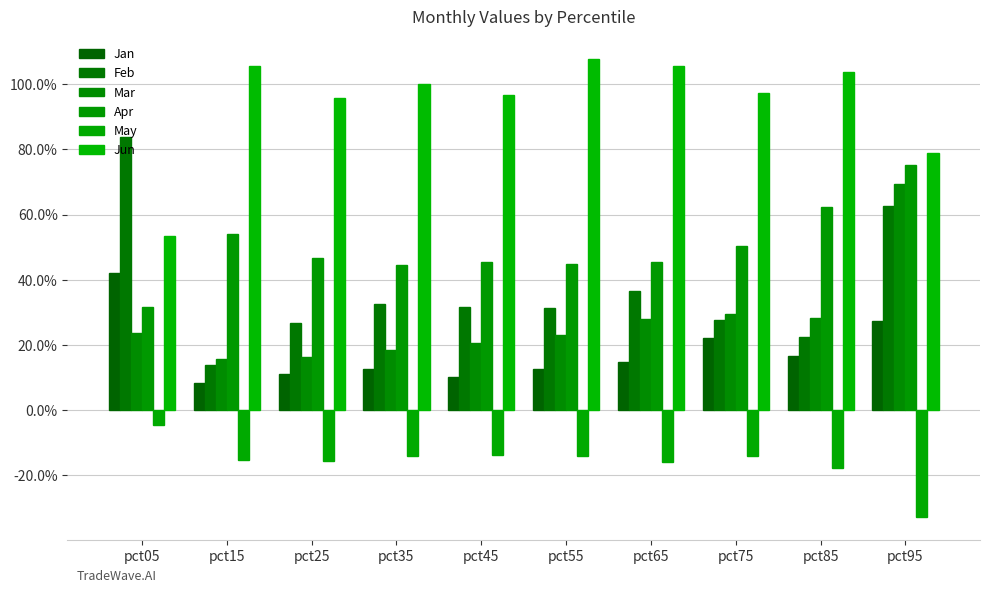

What is the difference between the Jan values at pct05 and pct15?

0.3